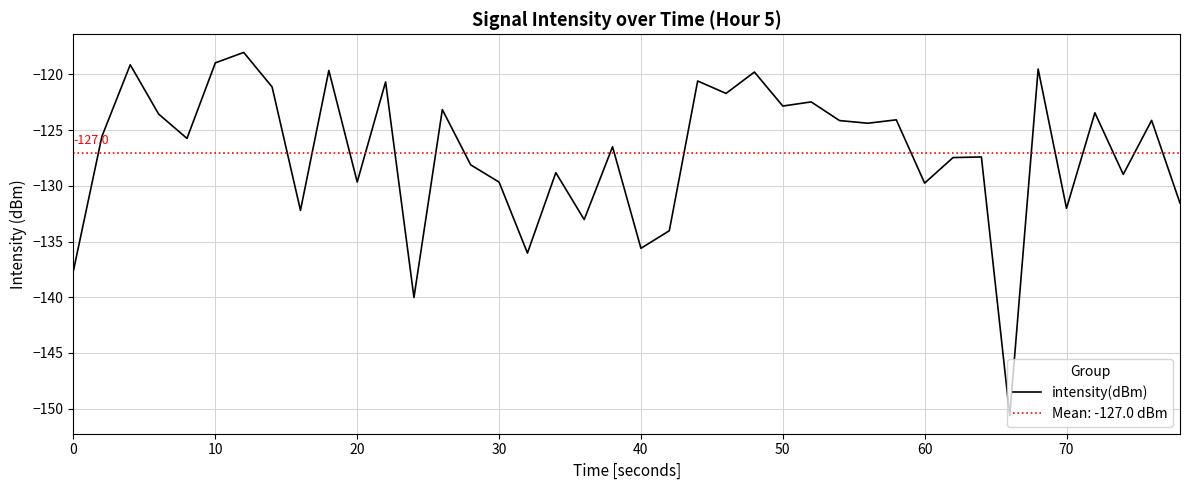

True or false: the data shows -51.4 at 9.

False